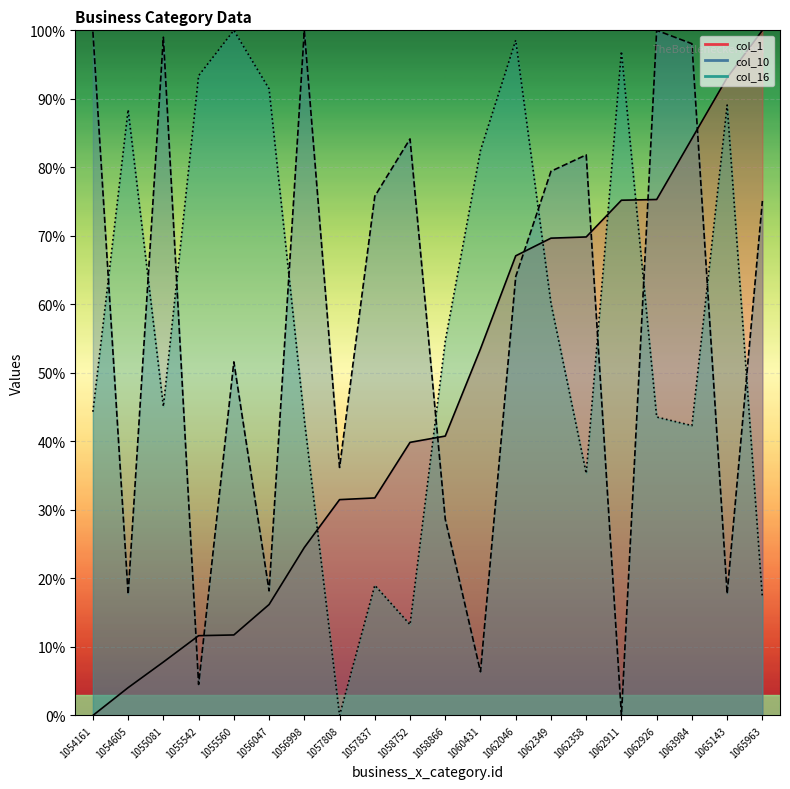

What are all the series names shown in the legend?

col_1, col_10, col_16